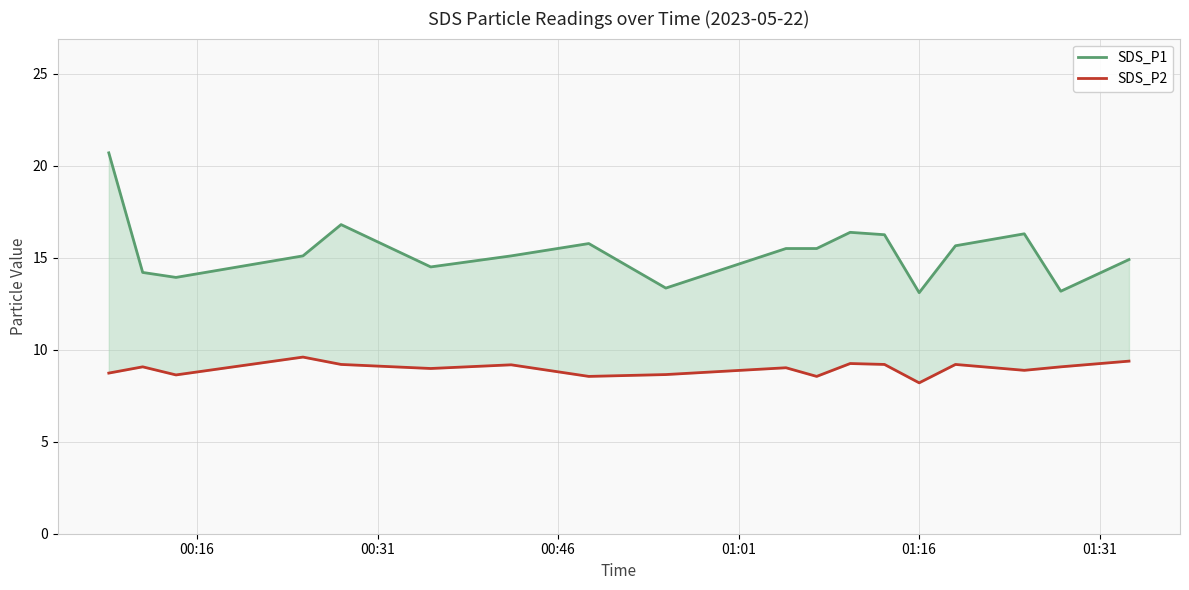

What is the value of the SDS_P2 point at the 16th from the left?

8.9